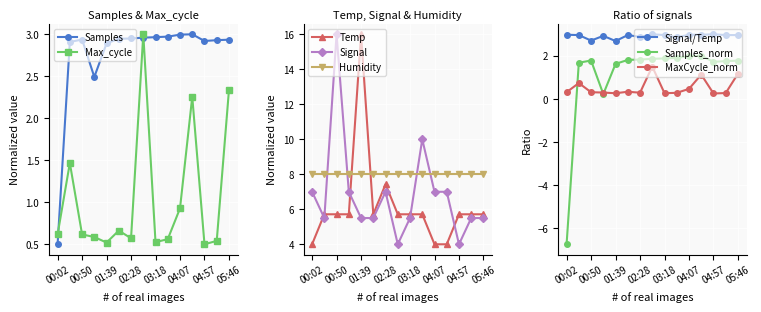

Between 01:14 and 05:46, which series saw the biggest shift?

Max_cycle